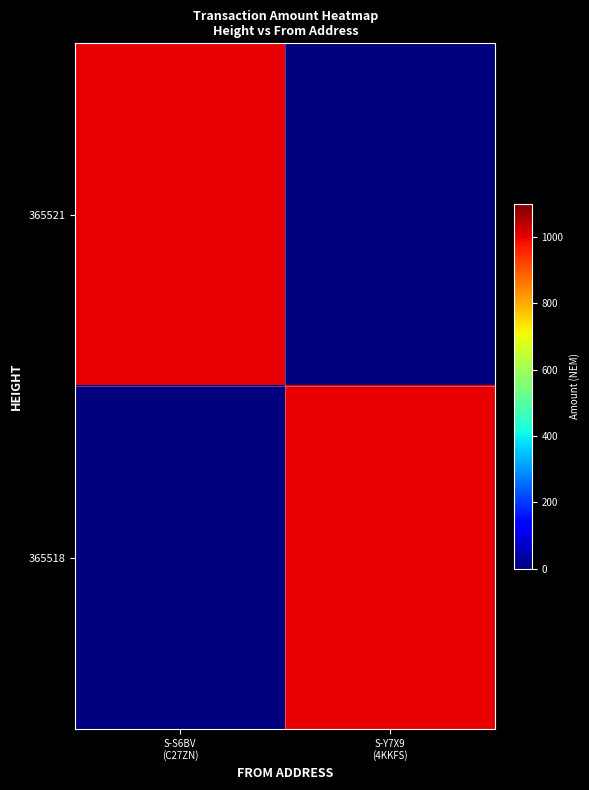

How many categories are shown in the chart?

2